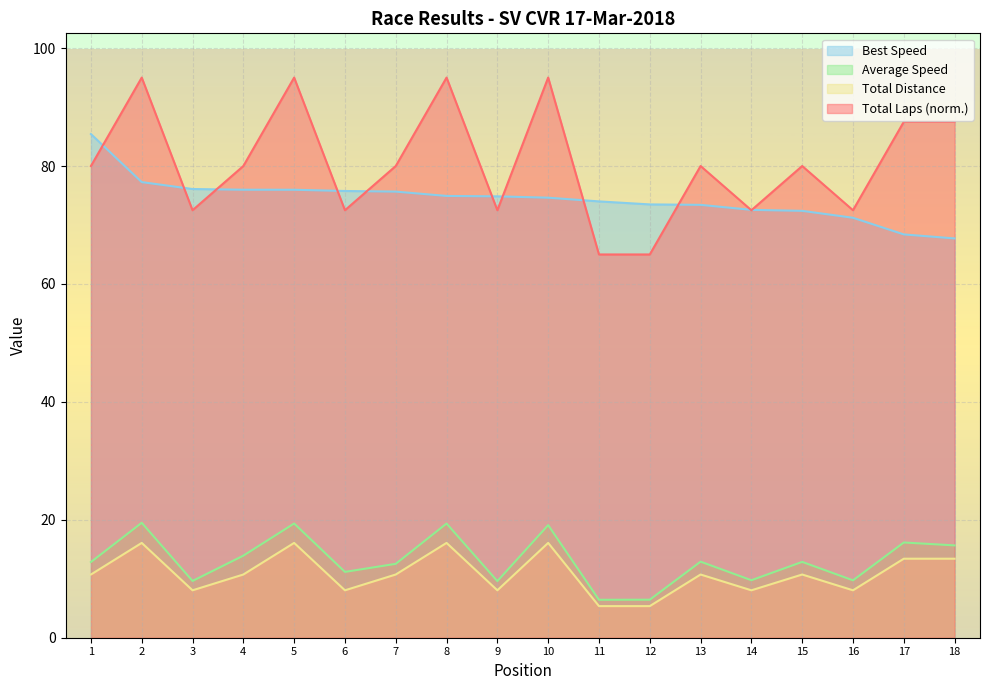

What is the difference between the highest and lowest values at 17?

74.1